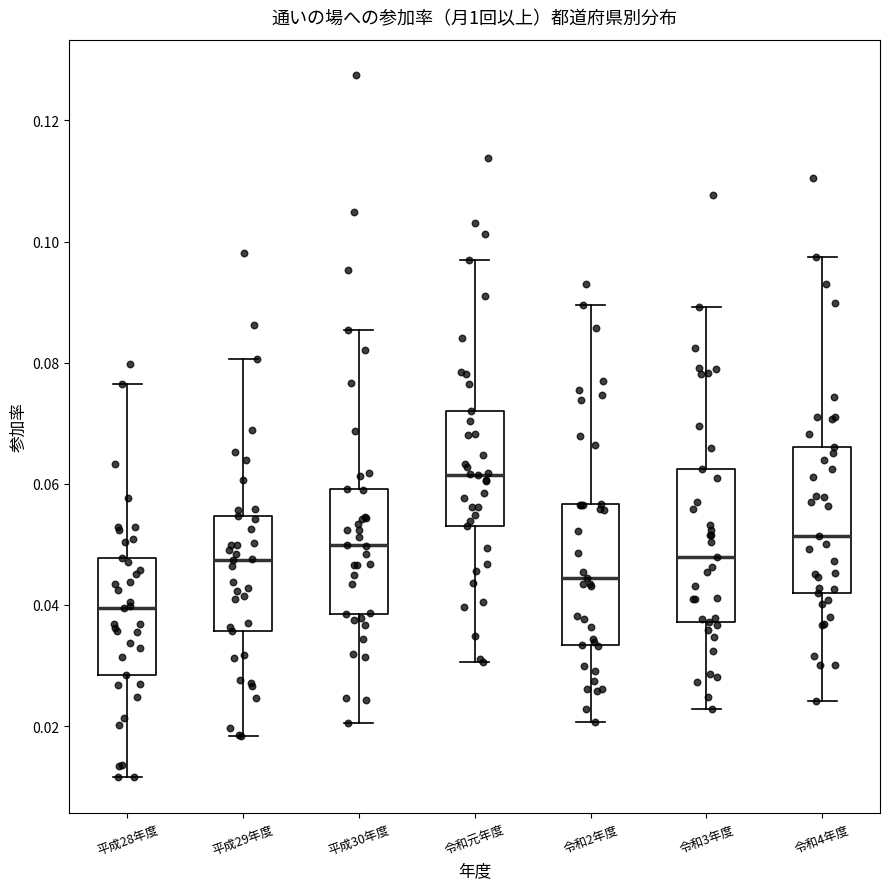

Reading left to right, read every box against the y-axis: the position of its median line, the range the box covers, and the ends of its whiskers. The values are not printed on the chart, so give them approximately, as read against the axis.

平成28年度: median 0.040, box 0.028 to 0.048, whiskers 0.012 to 0.076
平成29年度: median 0.048, box 0.036 to 0.054, whiskers 0.018 to 0.080
平成30年度: median 0.050, box 0.038 to 0.060, whiskers 0.020 to 0.086
令和元年度: median 0.062, box 0.052 to 0.072, whiskers 0.030 to 0.098
令和2年度: median 0.044, box 0.034 to 0.056, whiskers 0.020 to 0.090
令和3年度: median 0.048, box 0.038 to 0.062, whiskers 0.022 to 0.090
令和4年度: median 0.052, box 0.042 to 0.066, whiskers 0.024 to 0.098